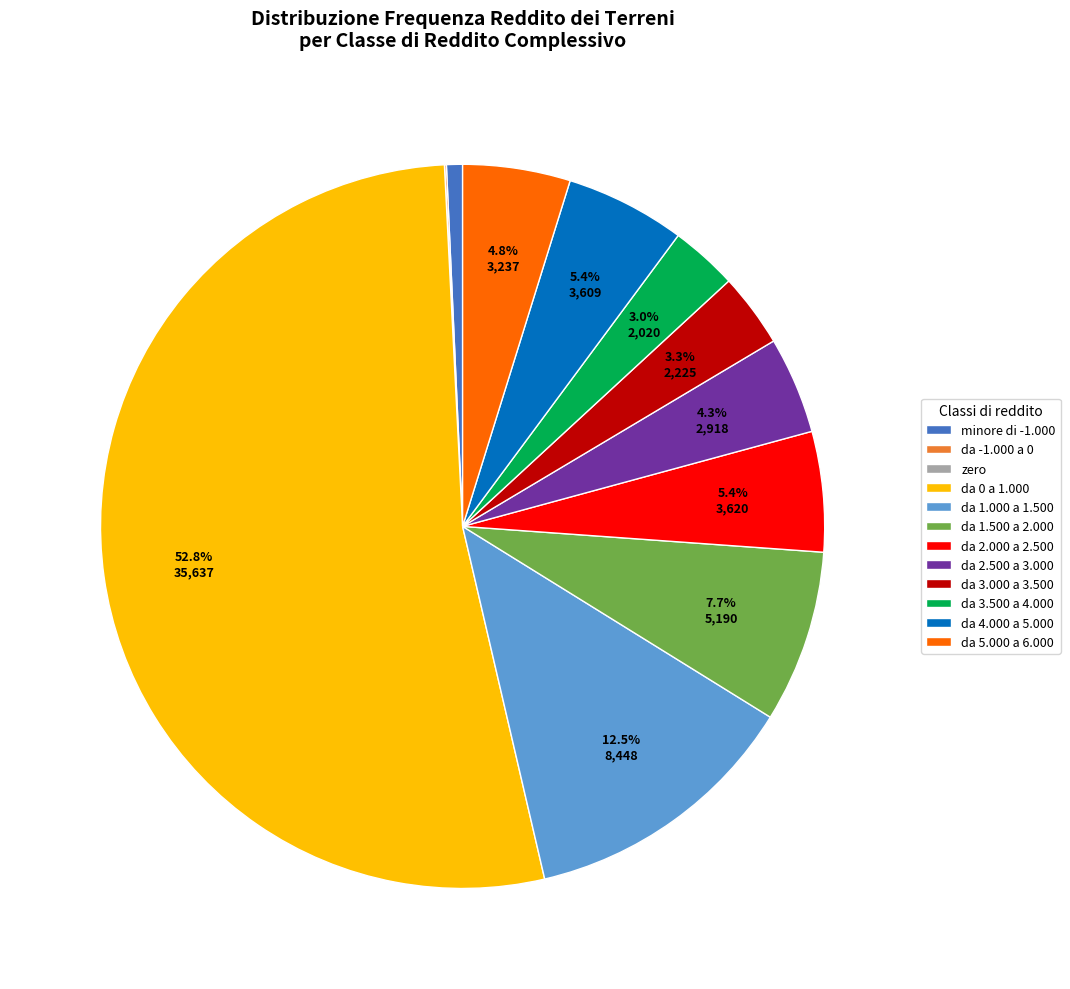

Which slice represents more than half of the pie?

da 0 a 1.000